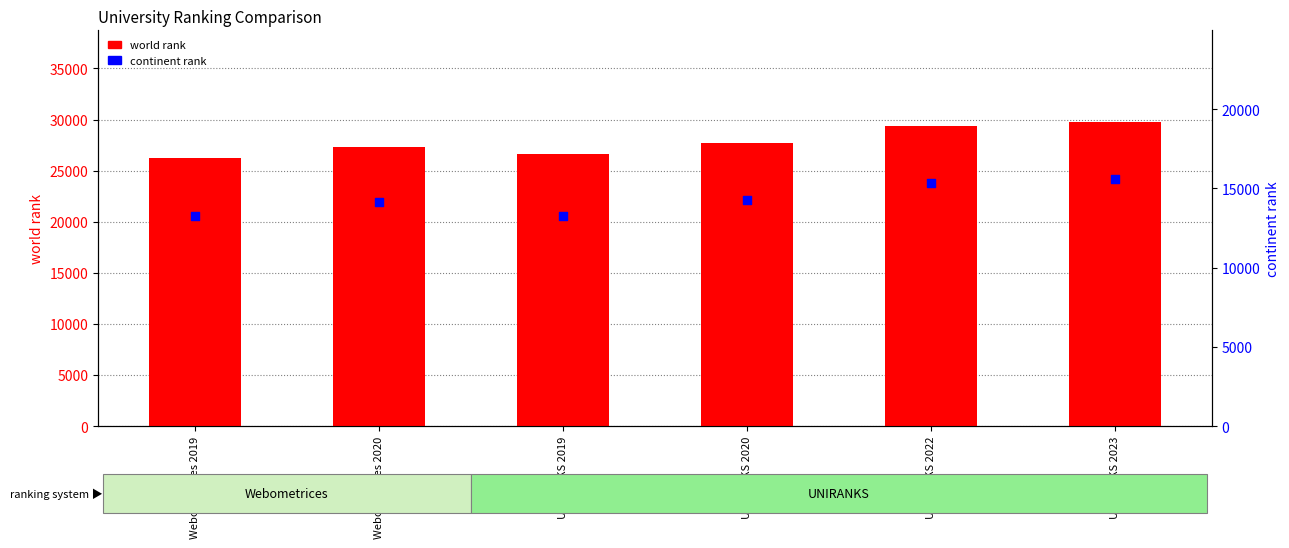

Which series has the largest Y range (max minus min)?

world rank